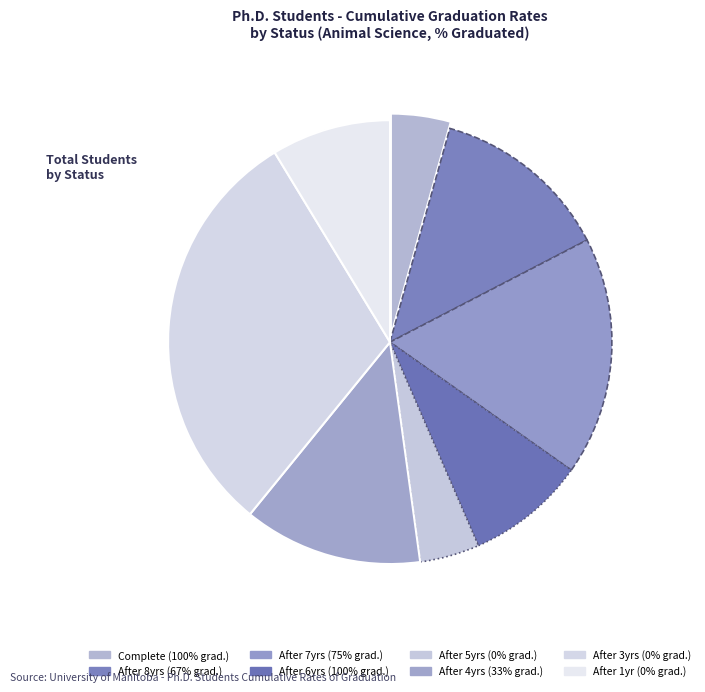

How many slices are in this pie chart?

8